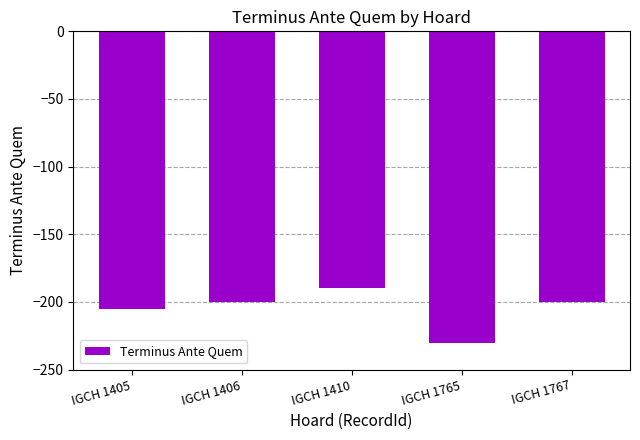

What is the difference between the maximum and minimum values?

40